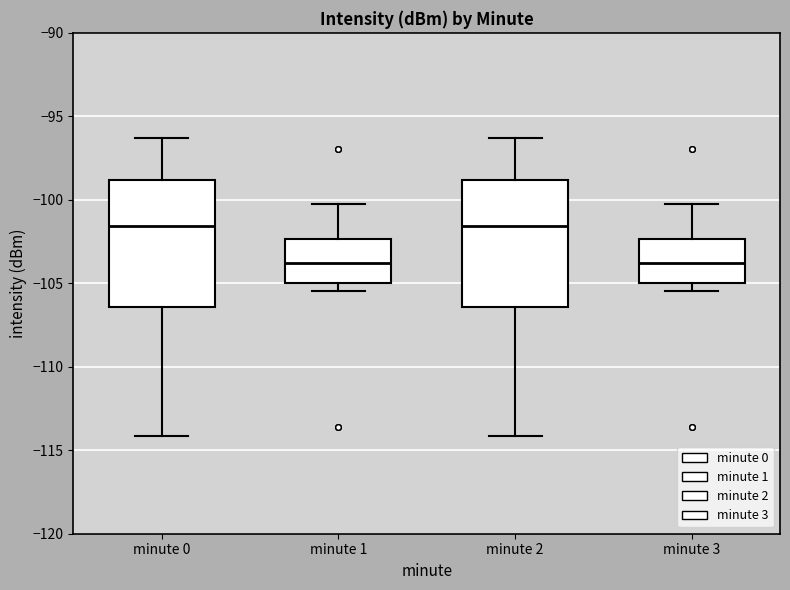

Reading left to right, transcribe this box plot: for each box, give where its median line is, the range the box spans, and where its two whiskers end, as read against the y-axis. The values are not printed on the chart, so give them approximately, as read against the axis.

minute 0: median -101.5, box -106.5 to -99.0, whiskers -114.0 to -96.5
minute 1: median -104.0, box -105.0 to -102.5, whiskers -105.5 to -100.5
minute 2: median -101.5, box -106.5 to -99.0, whiskers -114.0 to -96.5
minute 3: median -104.0, box -105.0 to -102.5, whiskers -105.5 to -100.5